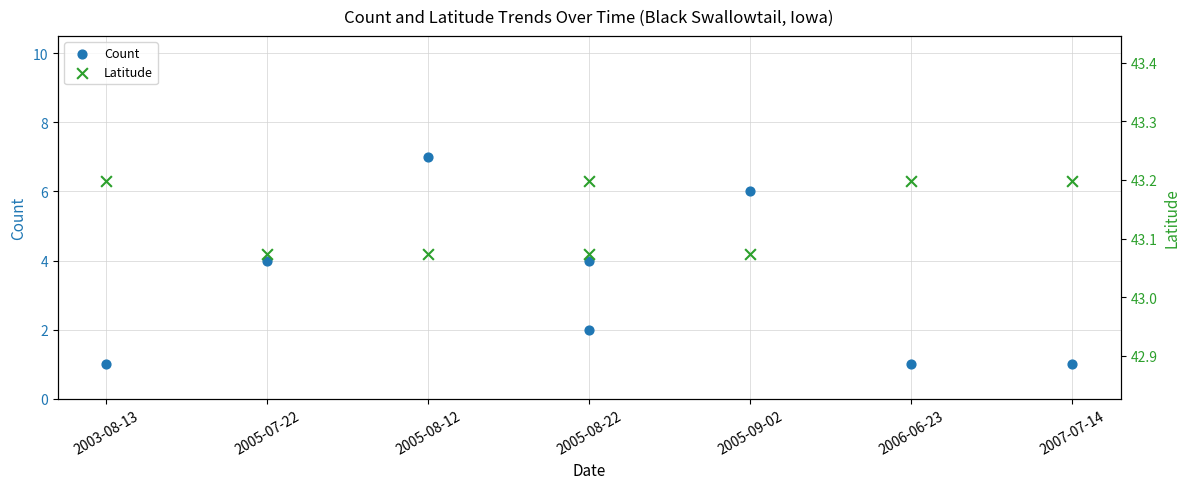

Which series contains the highest Y value?

Latitude